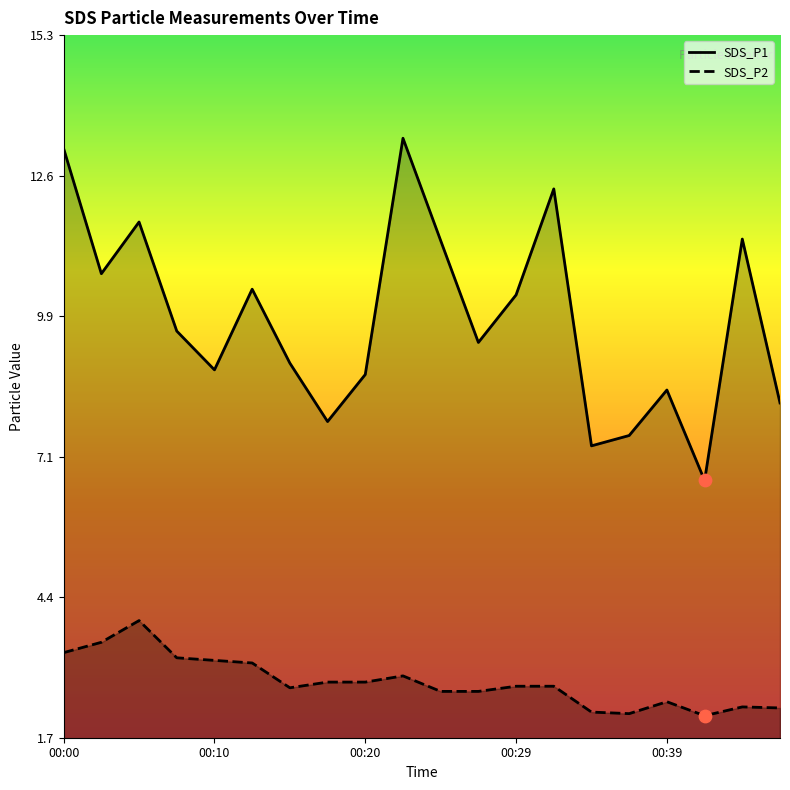

Which series reaches the maximum Y coordinate?

SDS_P1